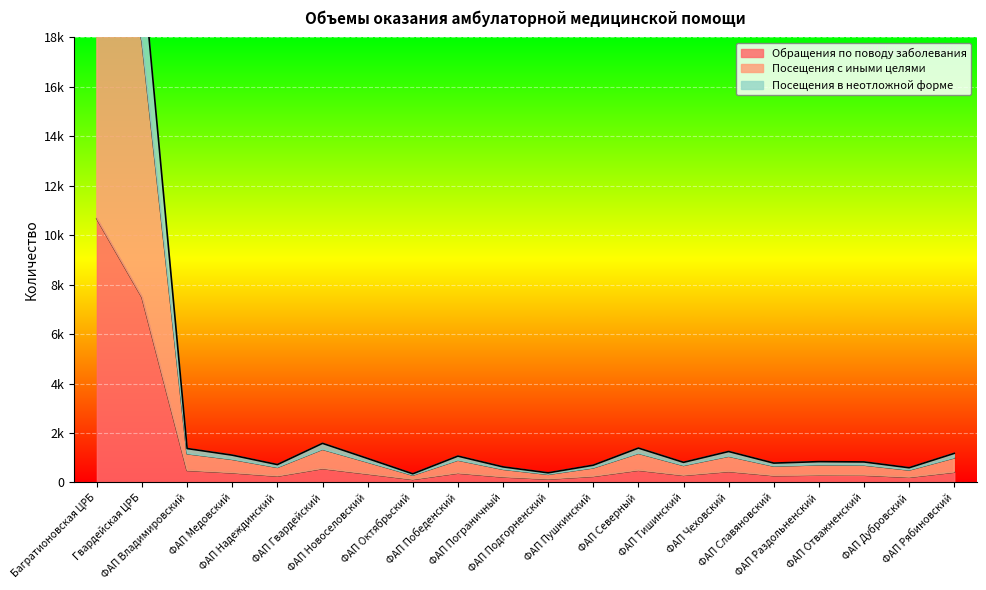

What is the difference between the highest and lowest values at ФАП Славяновский?

505